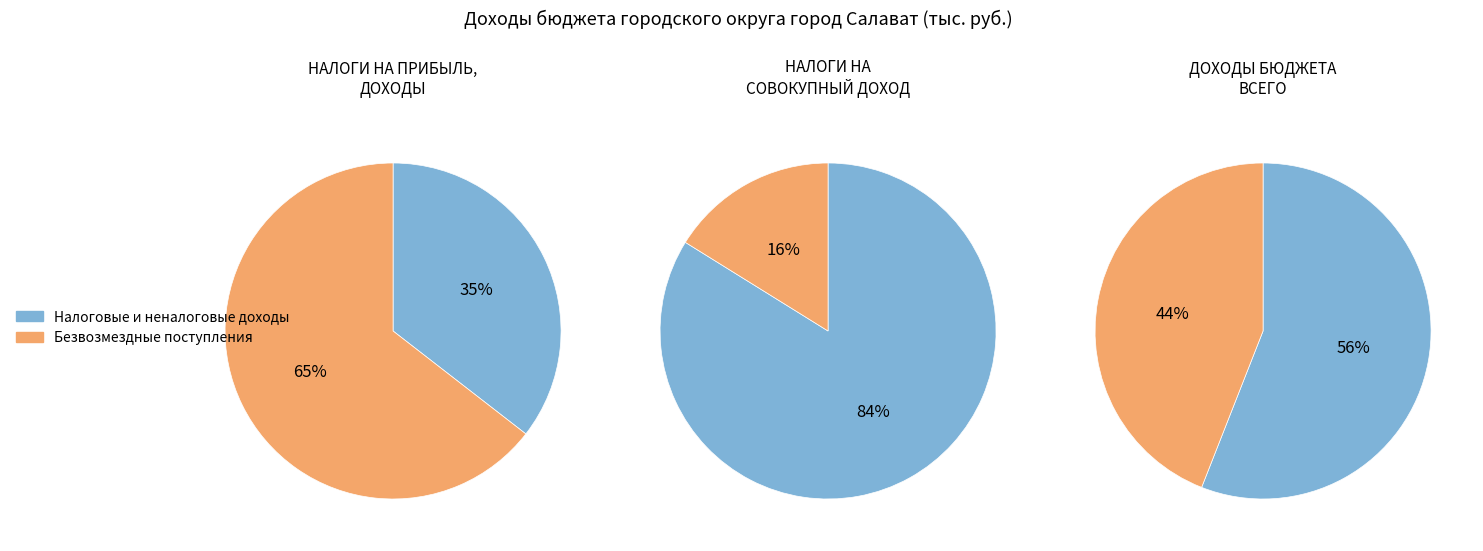

To the nearest percent, what is the average slice percentage?

50%